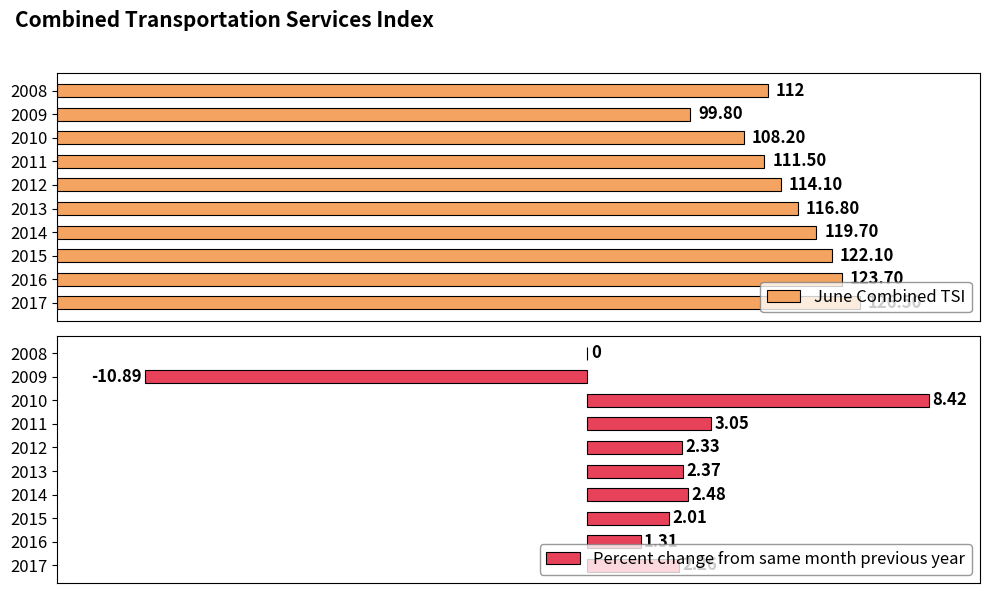

What is the average value of the June Combined TSI series?

115.4